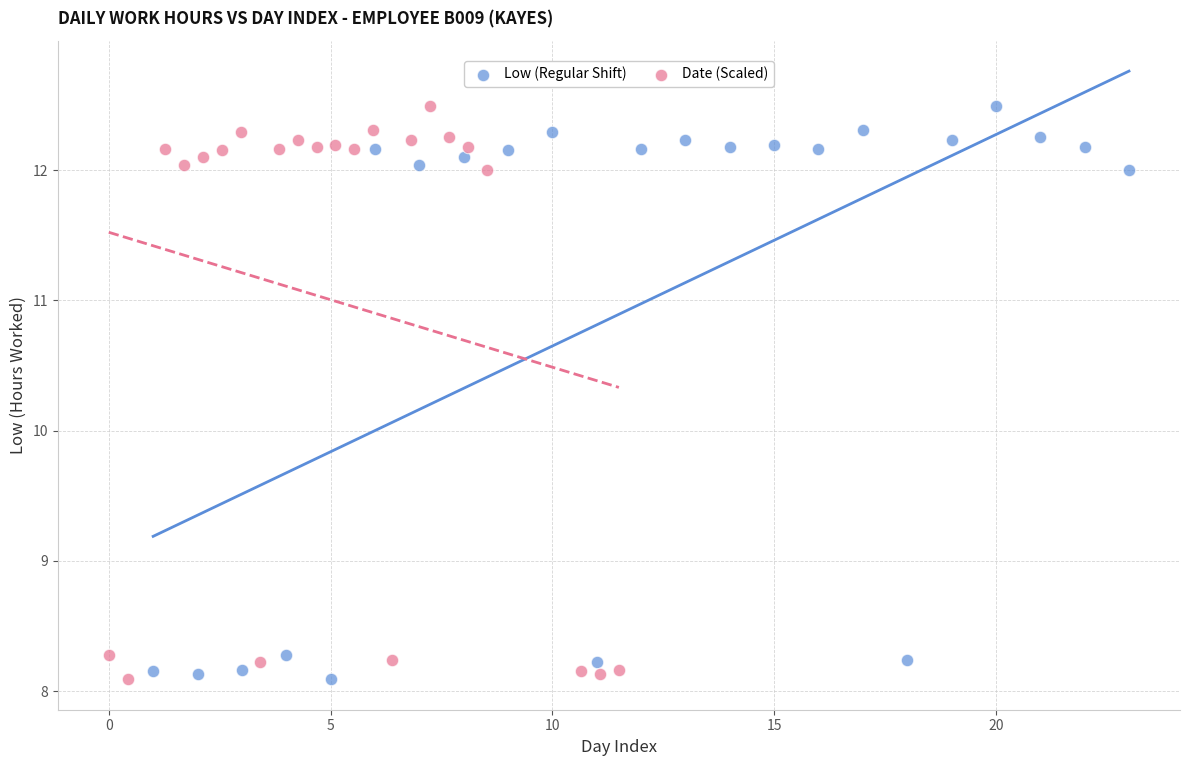

What are all the series names shown in the legend?

Low (Regular Shift), Date (Scaled)